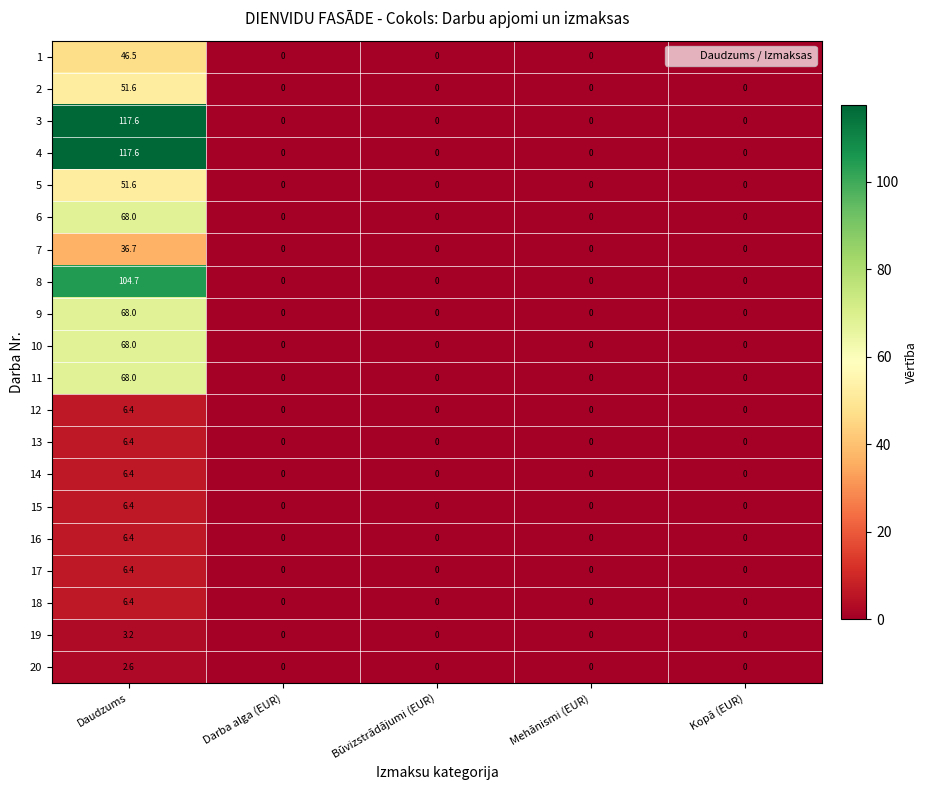

True or false: 8 has a value of 104.7 at Daudzums.

True